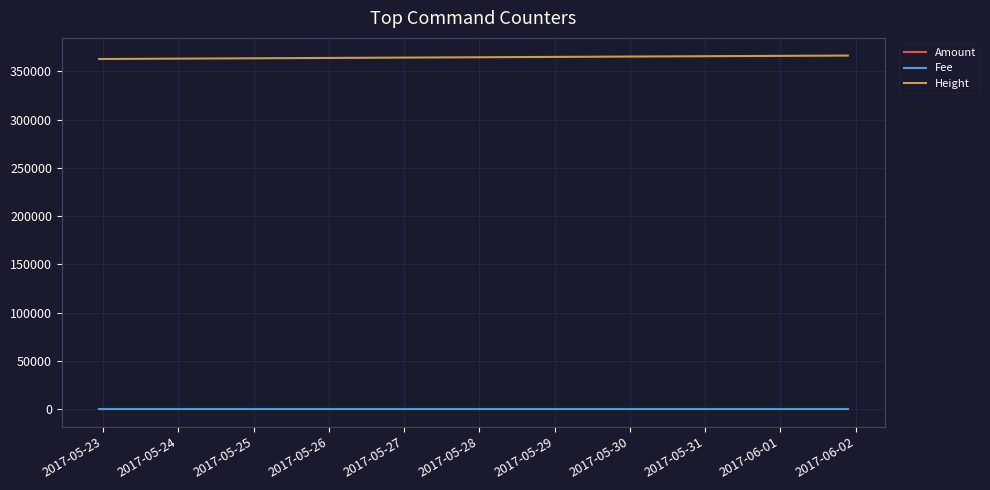

What is the value of the Fee point at the 2nd from the left?

1.0